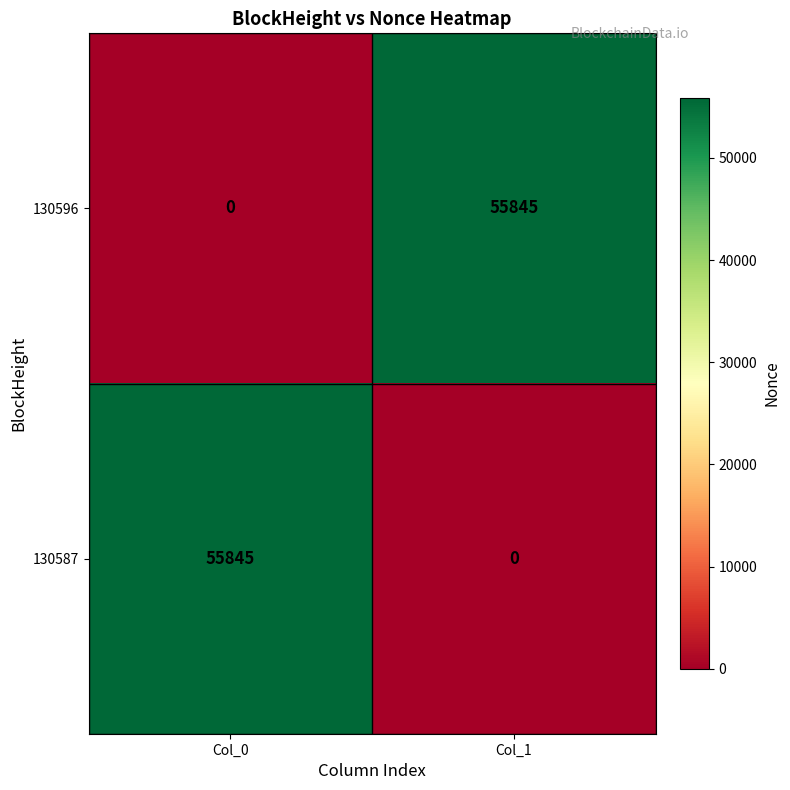

How many data points in 130587 are less than 55845?

1